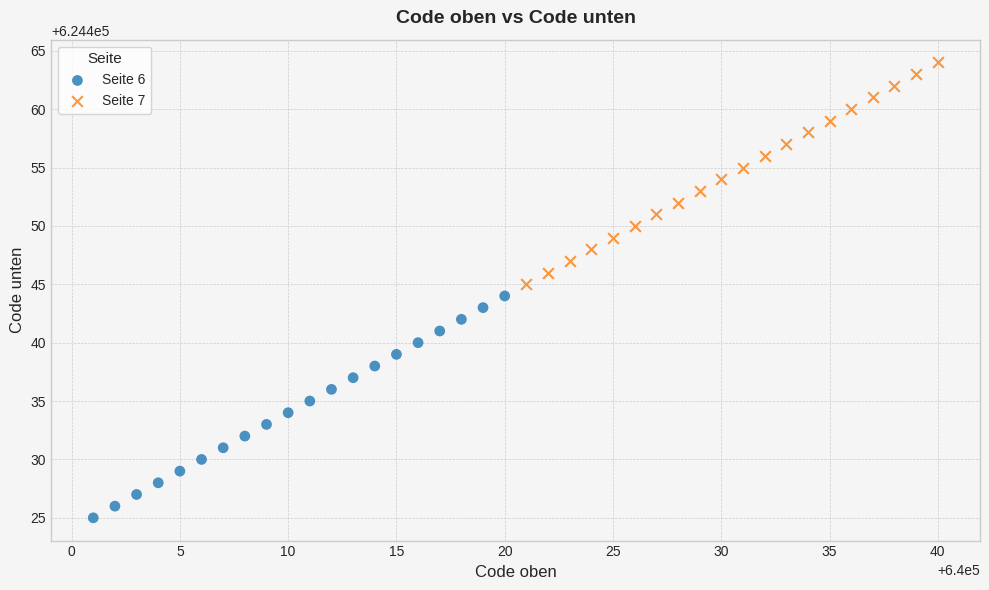

Which series reaches the maximum Y coordinate?

Seite 7